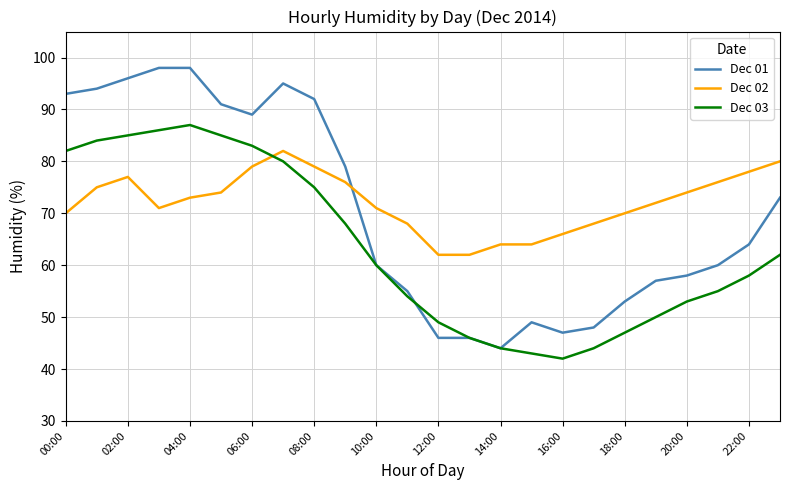

What is the highest value of the Dec 03 series?

87